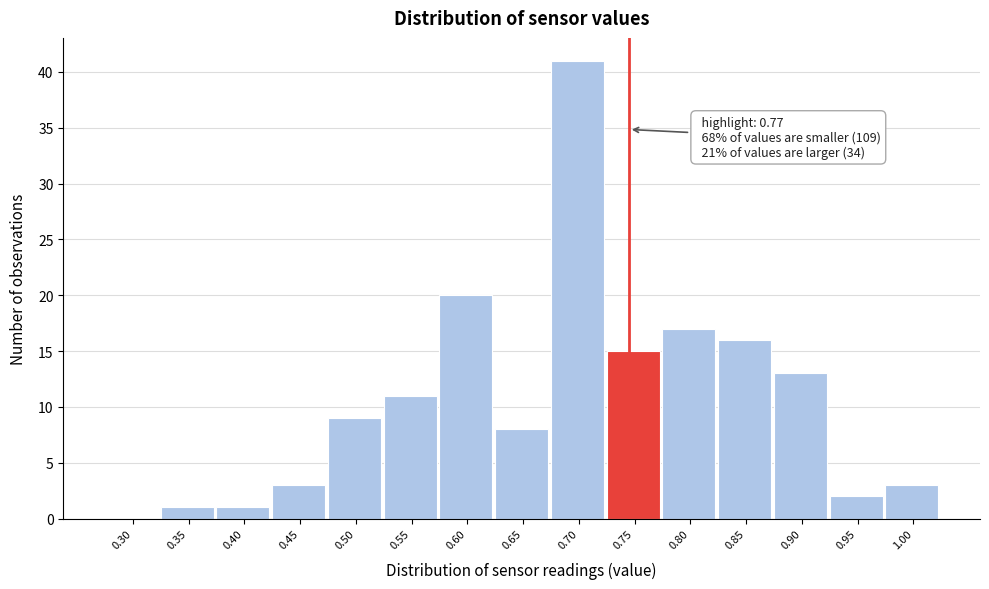

Reading right to left, extract all data points from this chart.

1.00=3	0.95=2	0.90=13	0.85=16	0.80=17	0.75=15	0.70=41	0.65=8	0.60=20	0.55=11	0.50=9	0.45=3	0.40=1	0.35=1	0.30=0